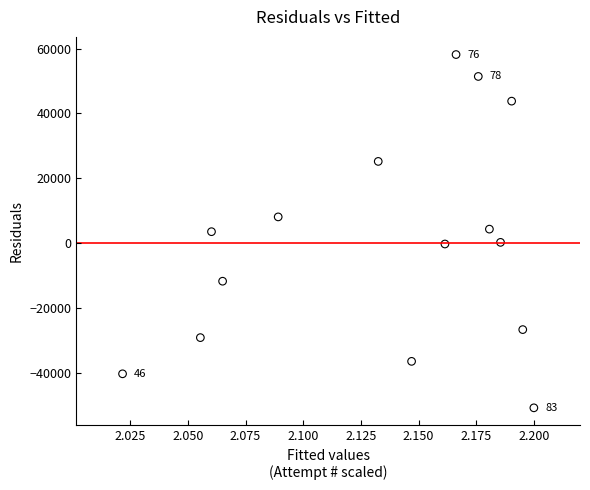

Count the number of points in this scatter plot.

15